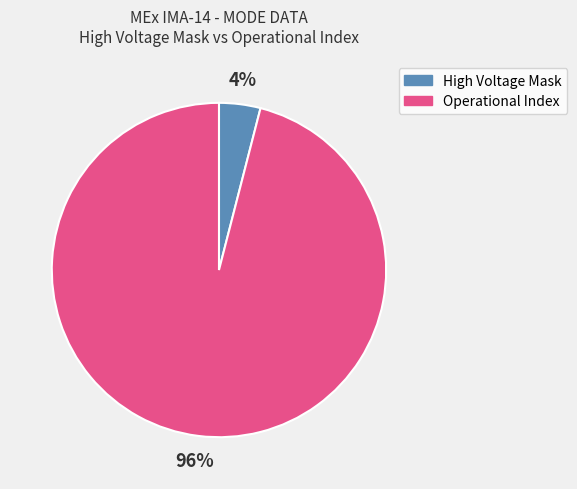

Is there any slice that represents more than half of the pie?

Yes